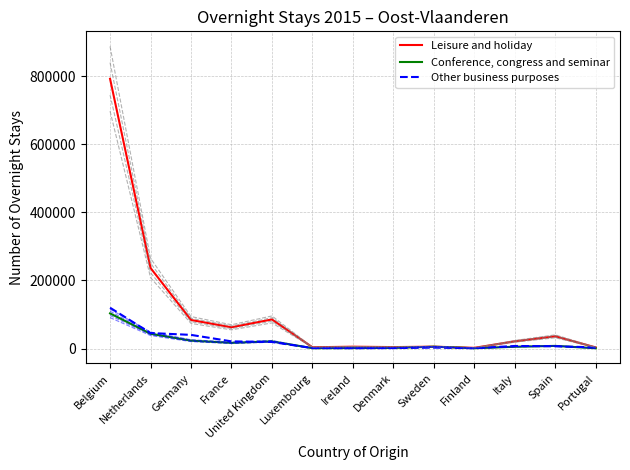

What is the difference between the highest and lowest values at Denmark?

2891